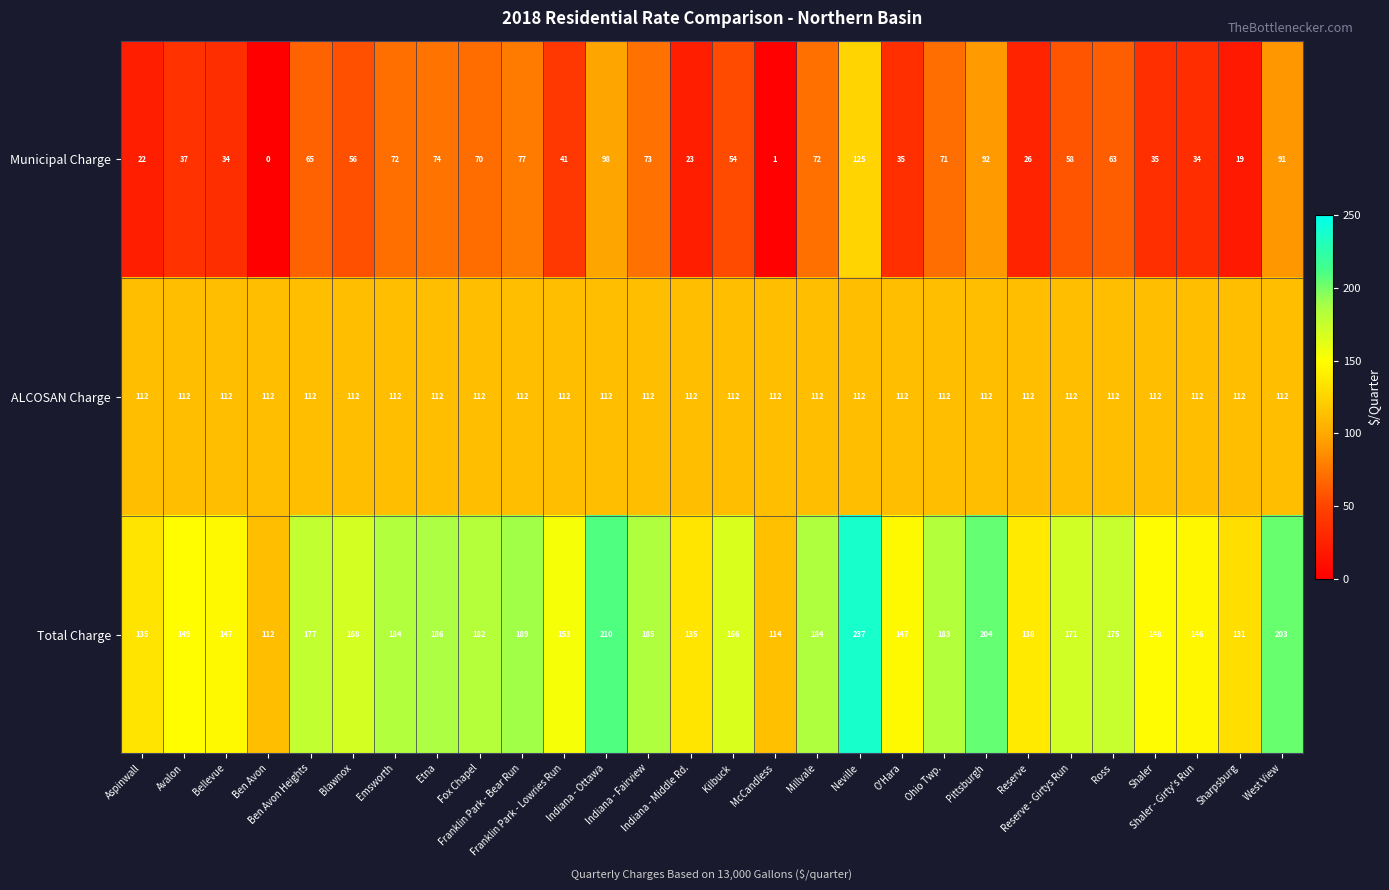

How many series are shown in this chart?

3